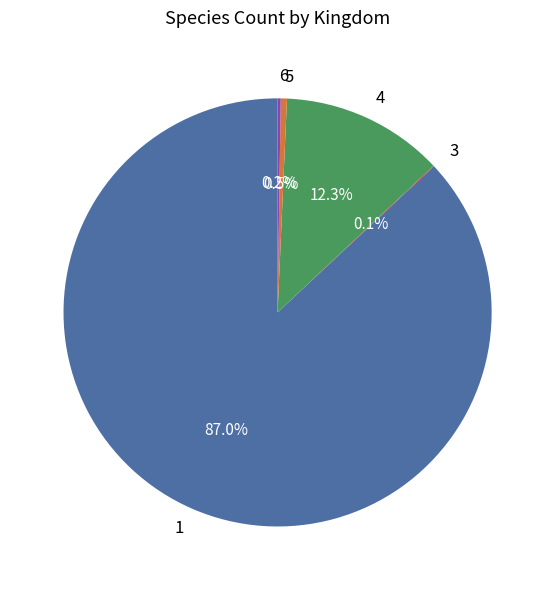

What is the largest slice in the pie chart?

1